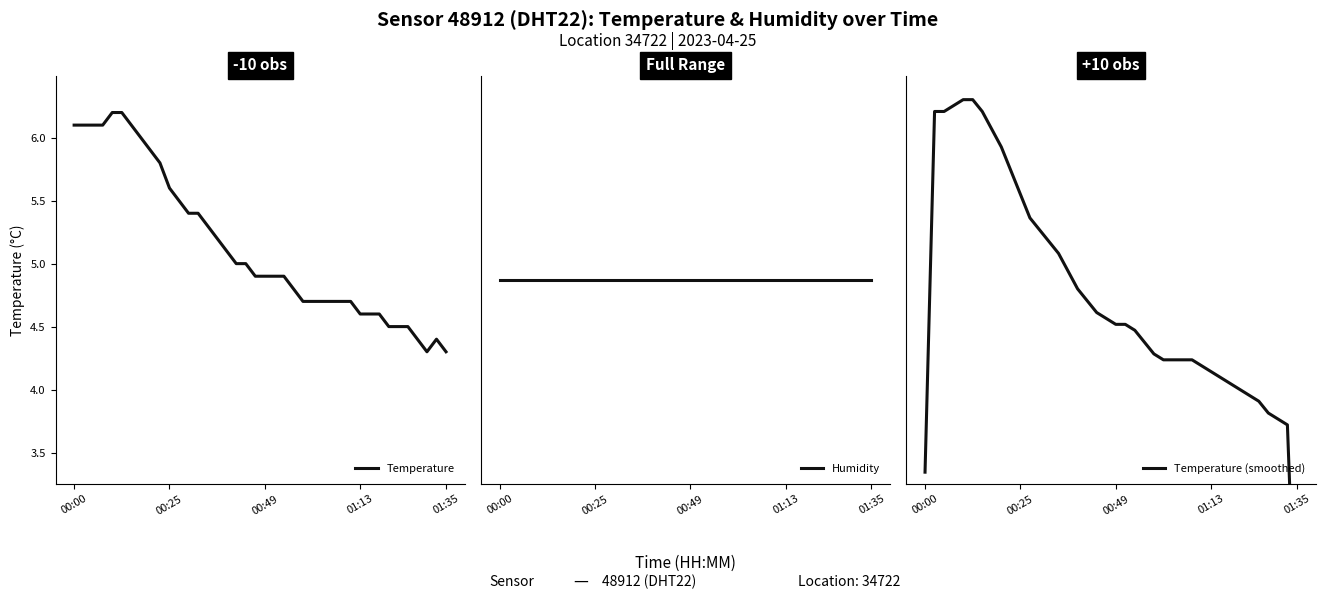

What is the minimum value for Temperature?

4.3